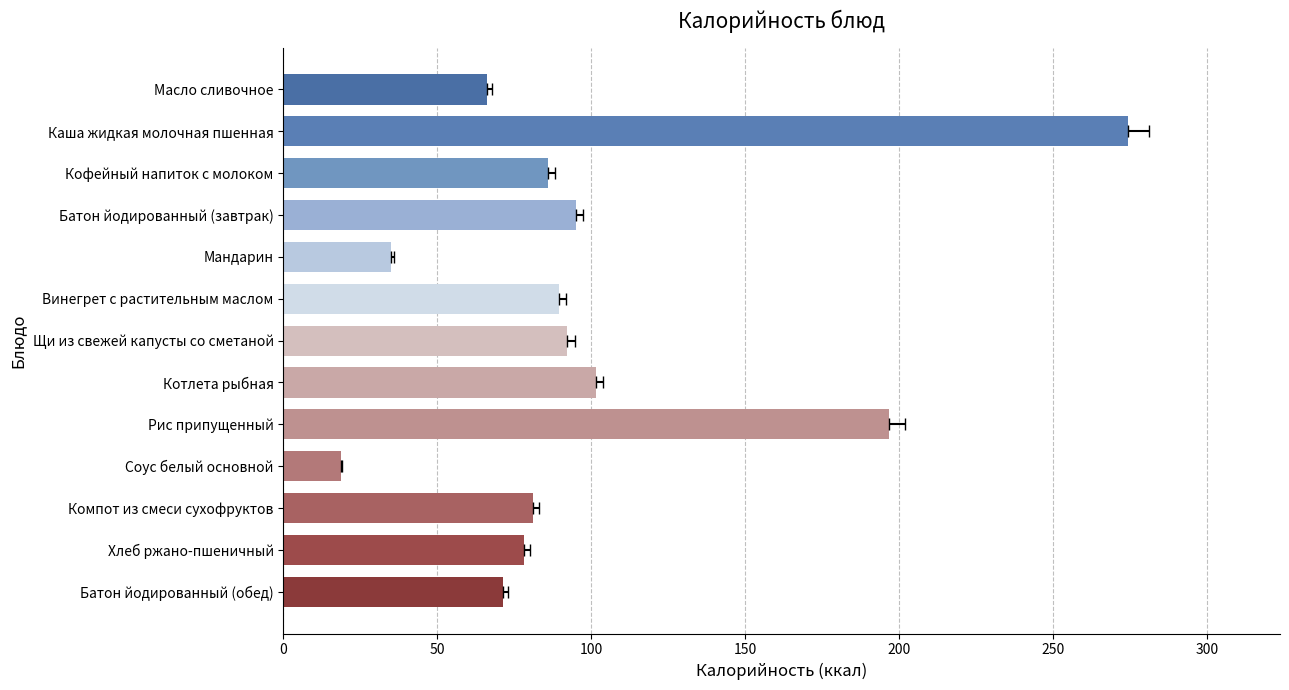

What position from the left is Батон йодированный (завтрак)?

4